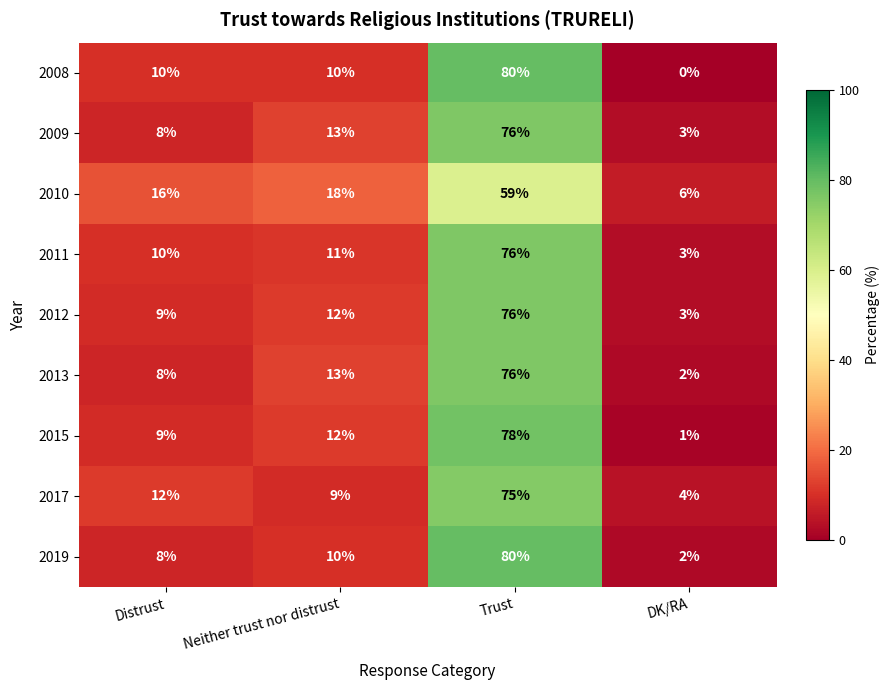

Read the 2017 value at DK/RA.

4